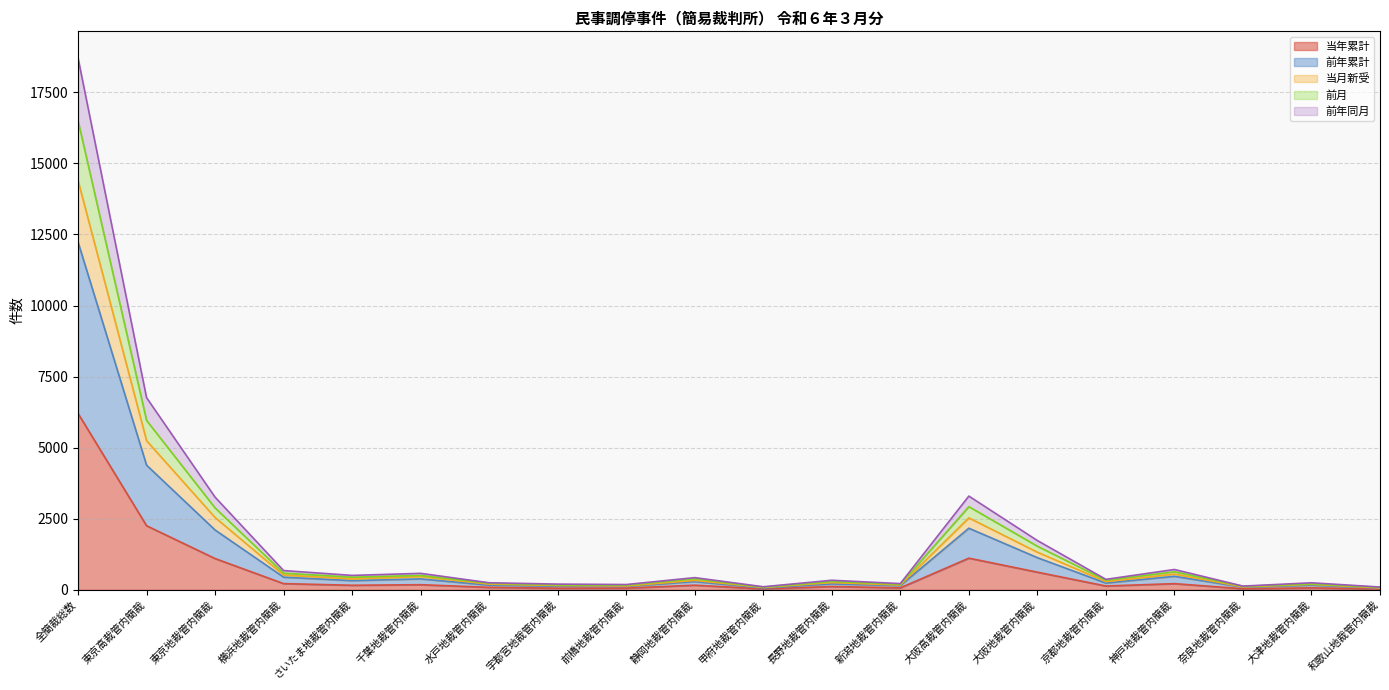

The 前年累計 series shows 133 at 奈良地裁管内簡裁. True or false?

False